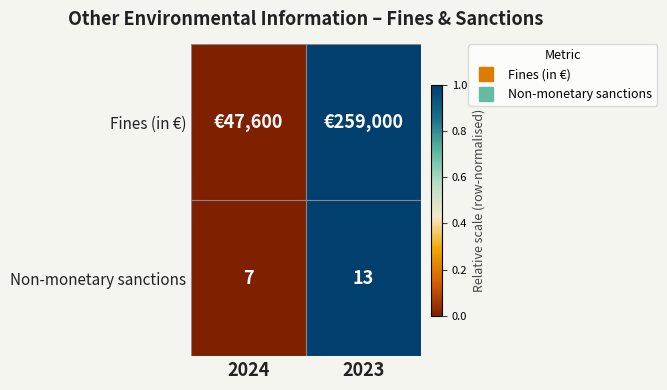

Which series has the largest total across all categories?

Fines (in €)